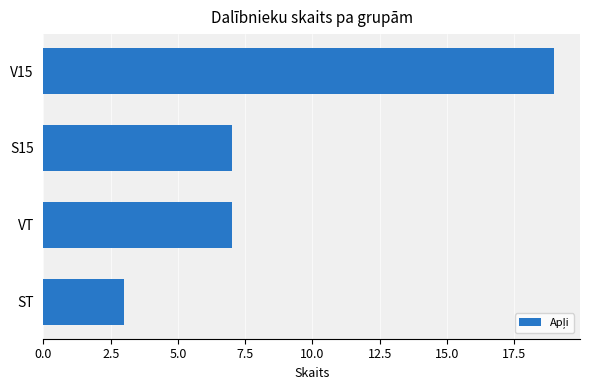

What is the difference between the values at V15 and ST?

16